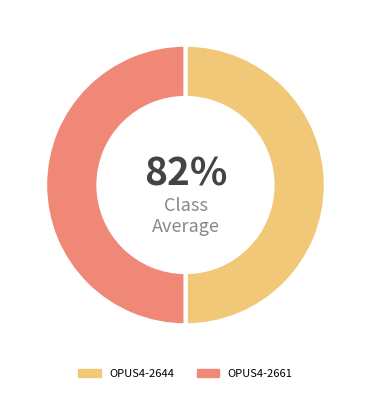

Which category accounts for the majority?

OPUS4-2661